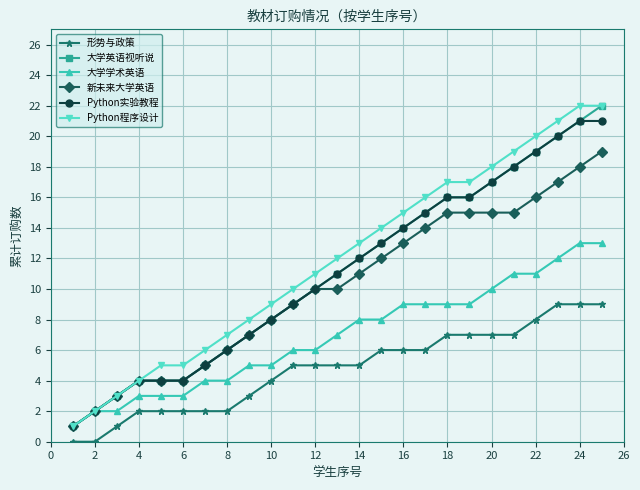

Does the chart have visible grid lines?

Yes